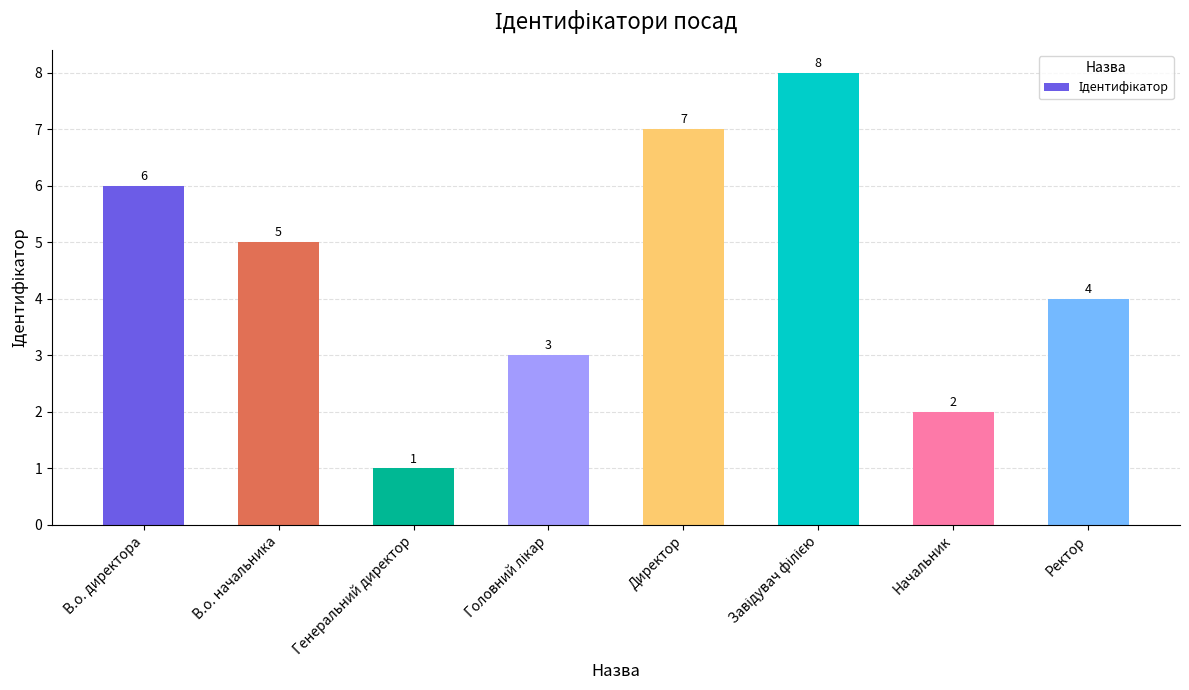

Reading left to right, transcribe all the data shown in this chart.

6	5	1	3	7	8	2	4